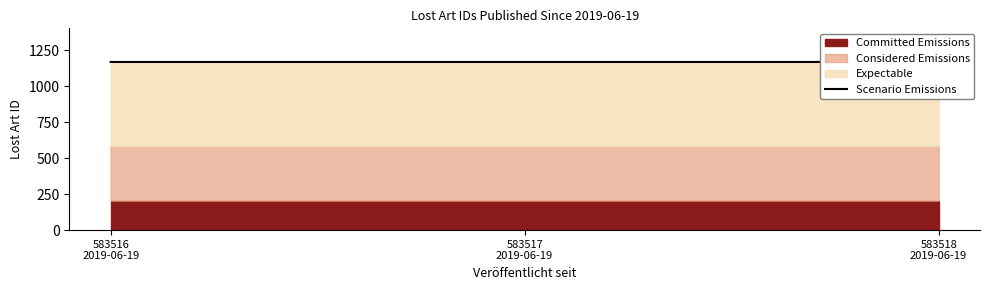

Which has a higher value, 583517
2019-06-19 or 583516
2019-06-19?

583517
2019-06-19